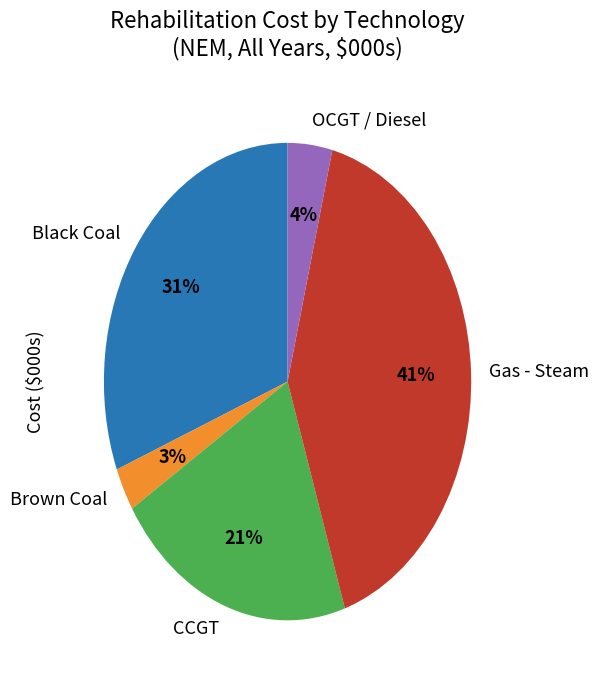

Does OCGT / Diesel account for over 50% of the chart?

No